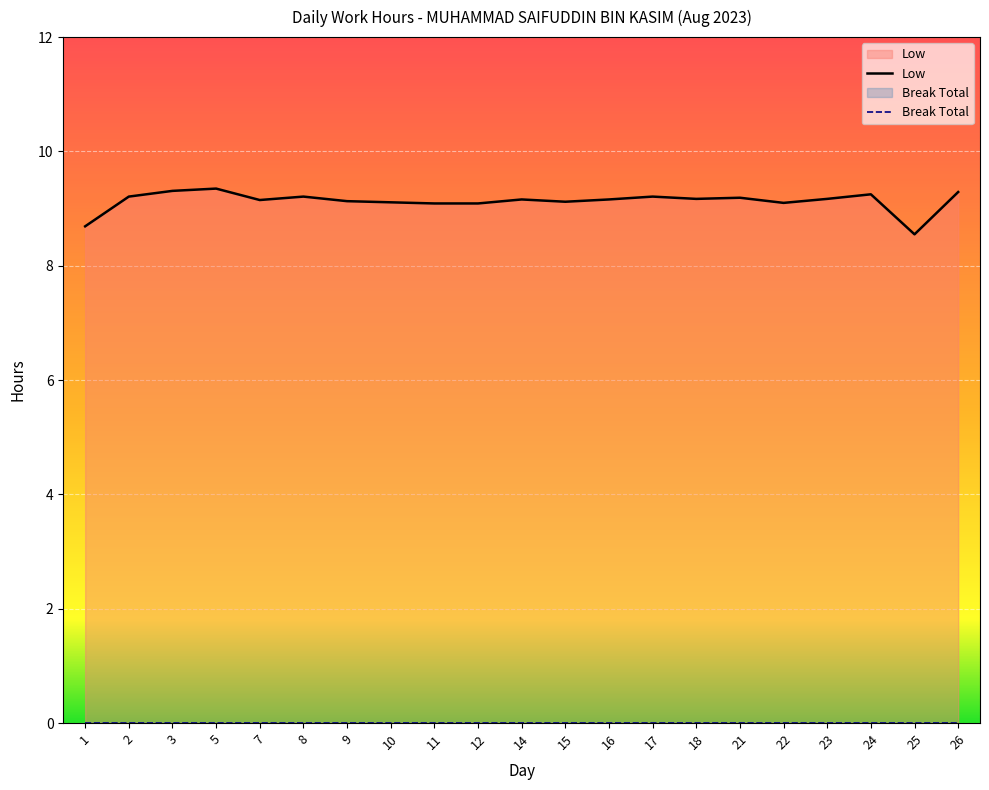

Does the chart display data point markers on the line(s)?

No